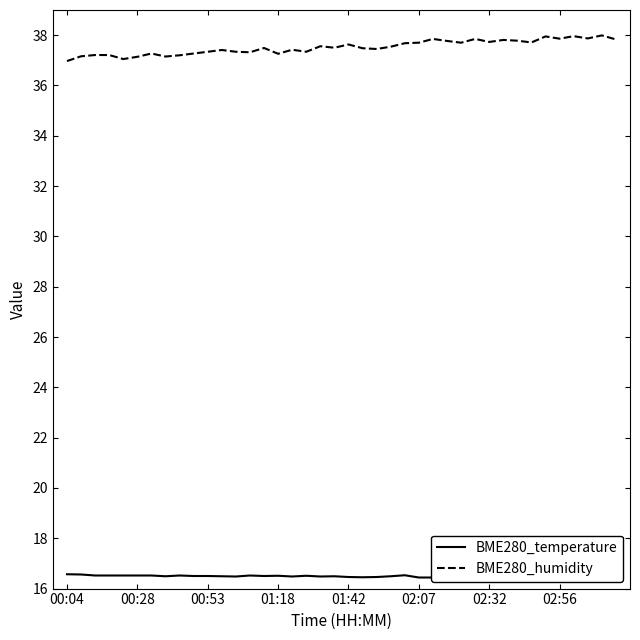

What is the spread (max minus min) of values at 02:56?

21.4